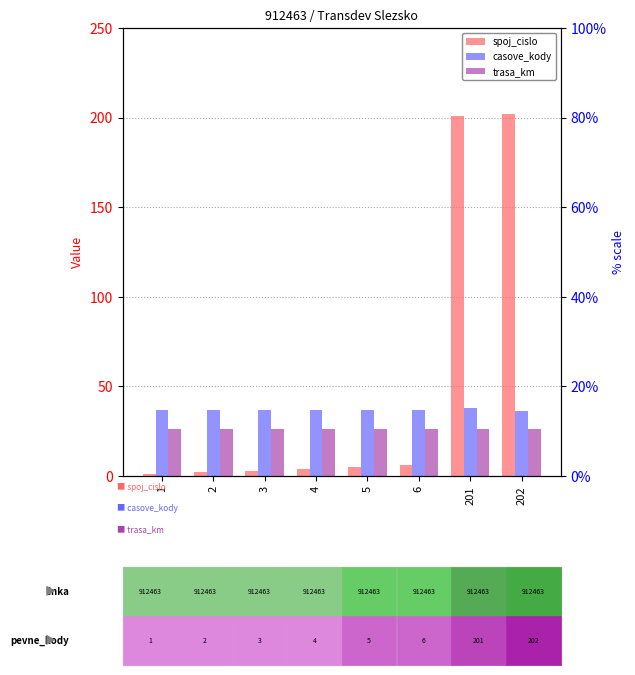

Rank the series by their average value, from lowest to highest.

trasa_km, casove_kody, spoj_cislo